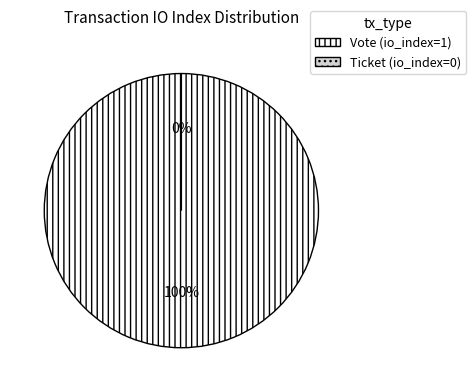

What percentage is NOT represented by Ticket (io_index=0)?

100.0%